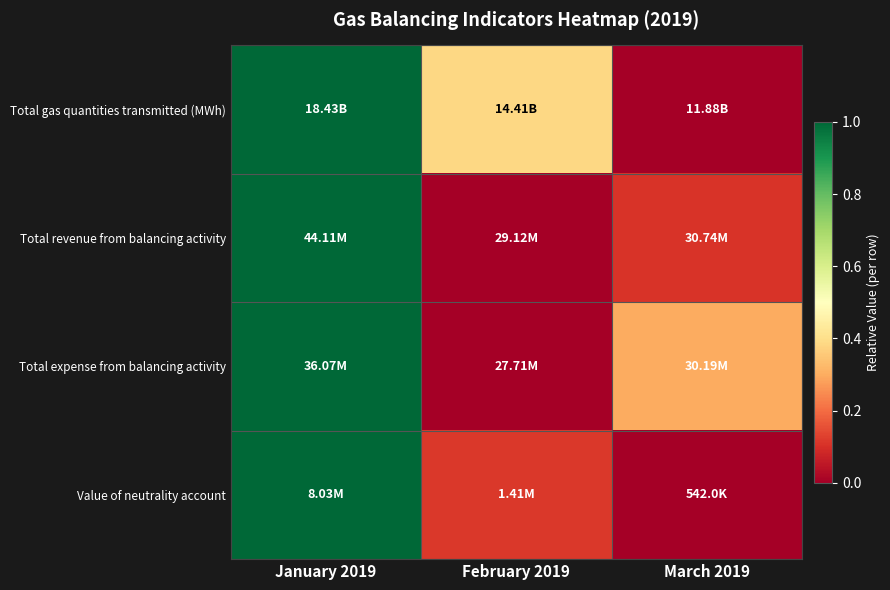

Reading right to left, extract all data points from this chart.

Total gas quantities transmitted (MWh): March 2019=0.0	February 2019=0.4	January 2019=1.0
Total revenue from balancing activity: March 2019=0.1	February 2019=0.0	January 2019=1.0
Total expense from balancing activity: March 2019=0.3	February 2019=0.0	January 2019=1.0
Value of neutrality account: March 2019=0.0	February 2019=0.1	January 2019=1.0